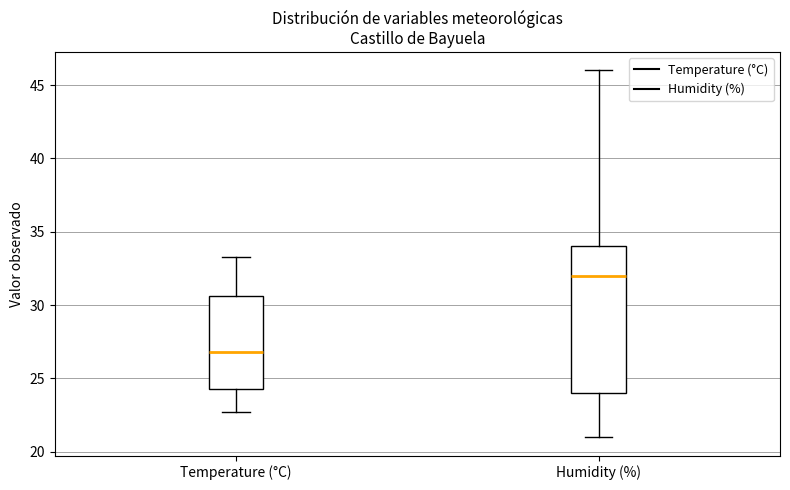

Where is the lower edge of the box for Temperature (°C) on the y-axis? The values are not printed on the chart, so give them approximately, as read against the axis.

24.5